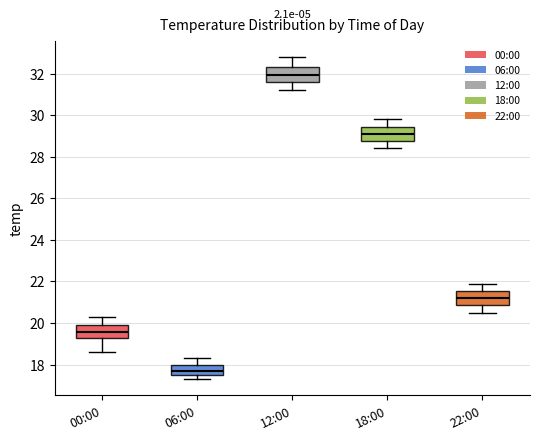

Which box has the highest median line?

12:00